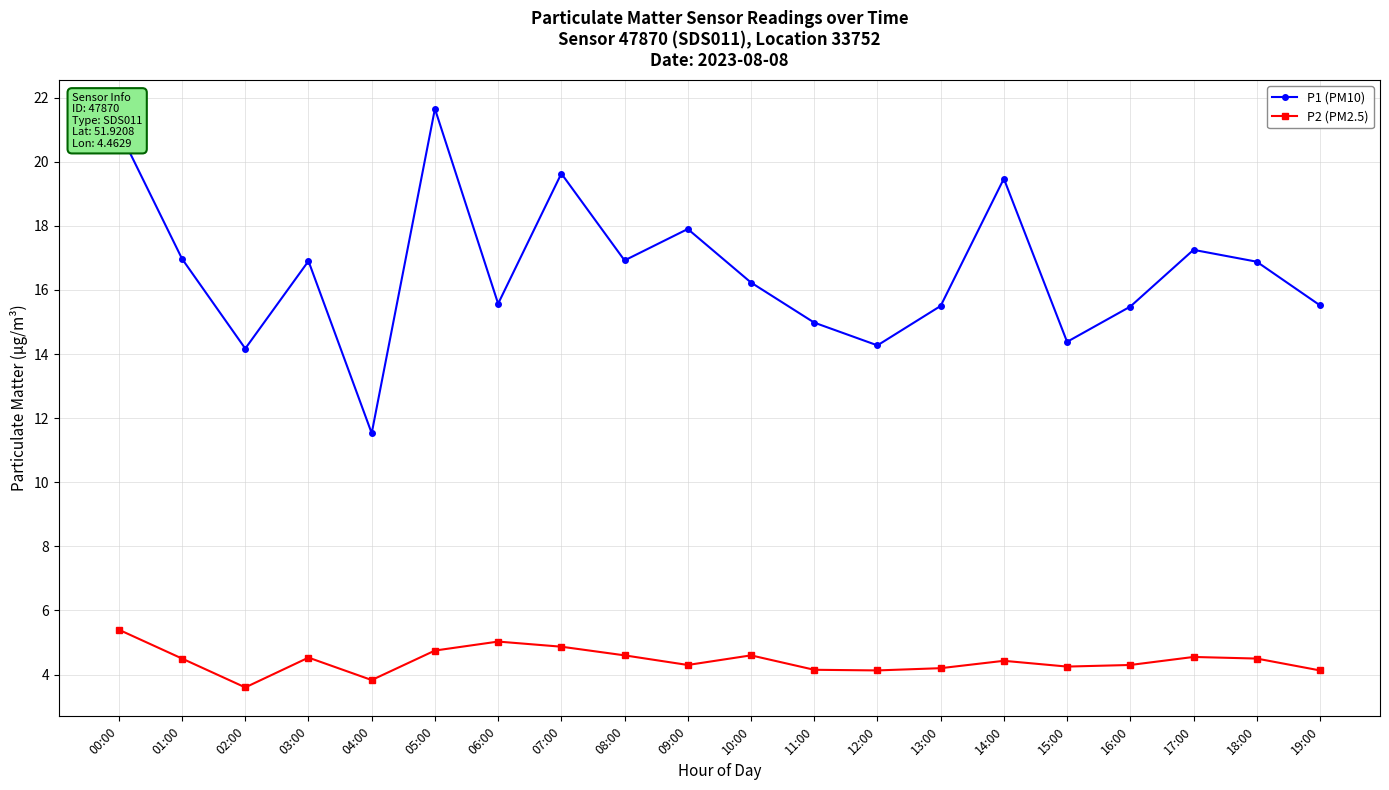

What are all the series names shown in the legend?

P1 (PM10), P2 (PM2.5)